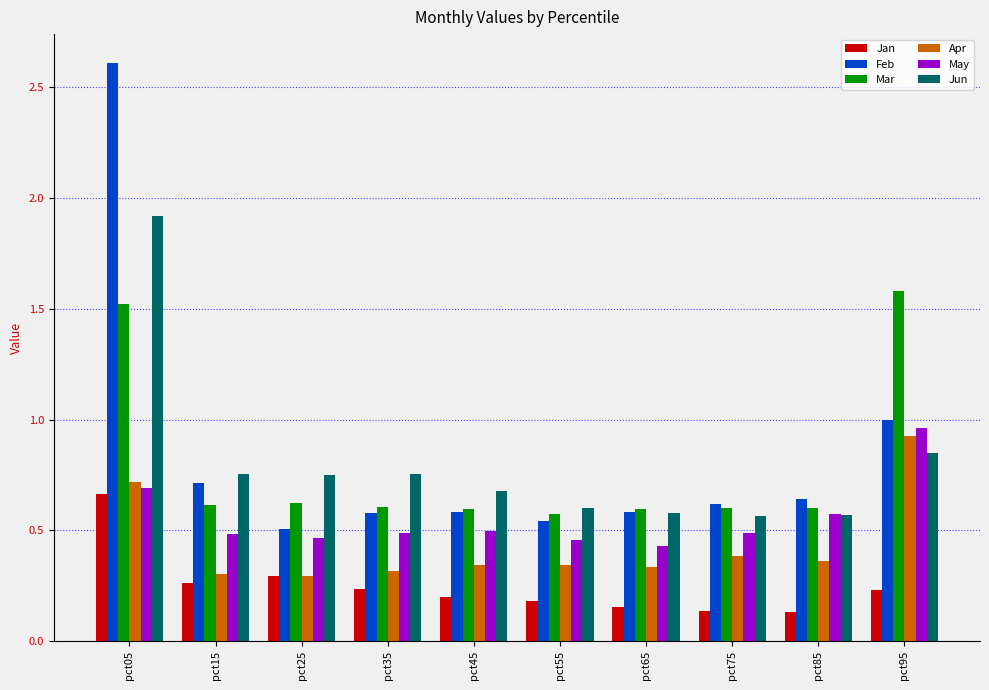

List the series in order of their peak value, highest first.

Feb, Jun, Mar, May, Apr, Jan